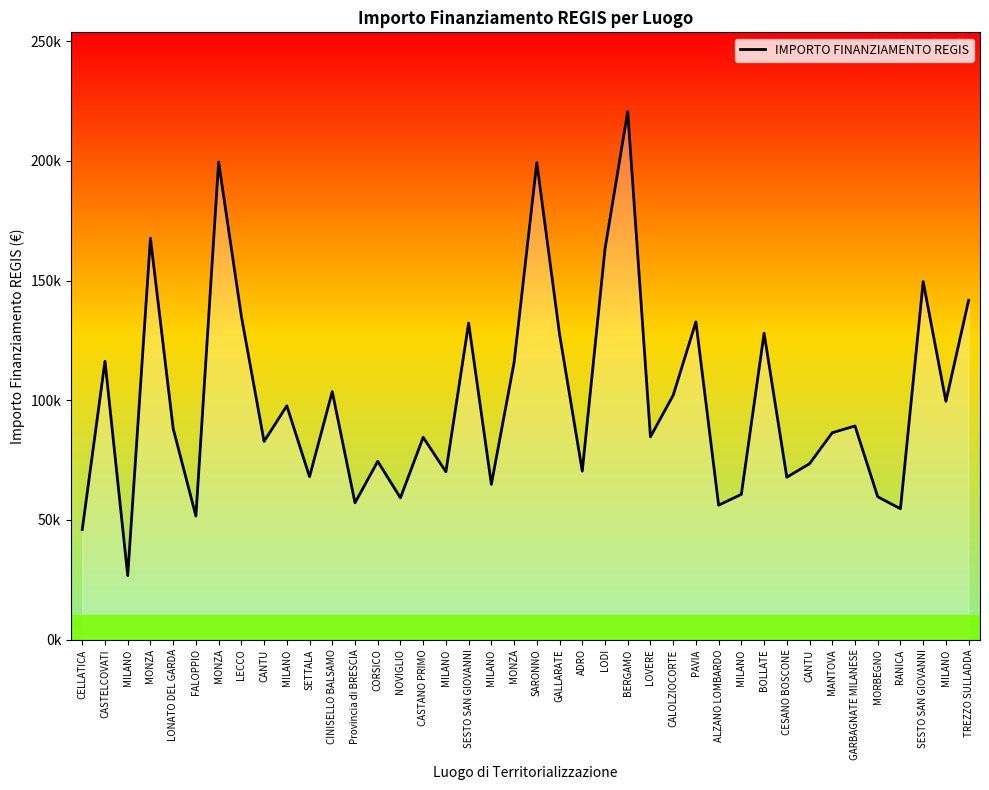

What is the label of the 21st point from the left?

SARONNO